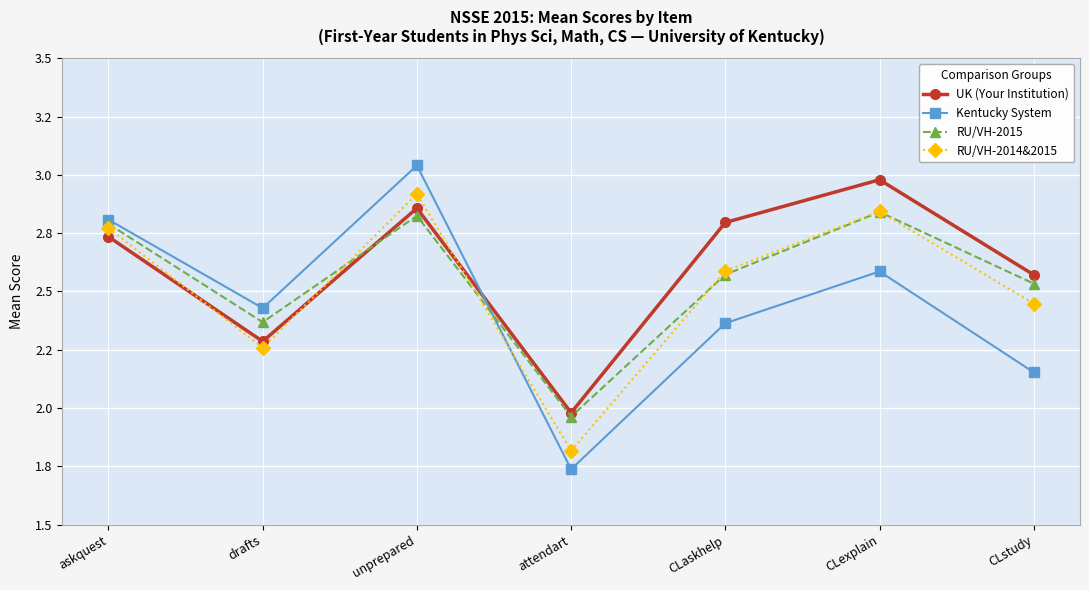

Reading left to right, transcribe all the data shown in this chart.

UK (Your Institution): 2.7	2.3	2.9	2.0	2.8	3.0	2.6
Kentucky System: 2.8	2.4	3.0	1.7	2.4	2.6	2.2
RU/VH-2015: 2.8	2.4	2.8	2.0	2.6	2.8	2.5
RU/VH-2014&2015: 2.8	2.3	2.9	1.8	2.6	2.8	2.4